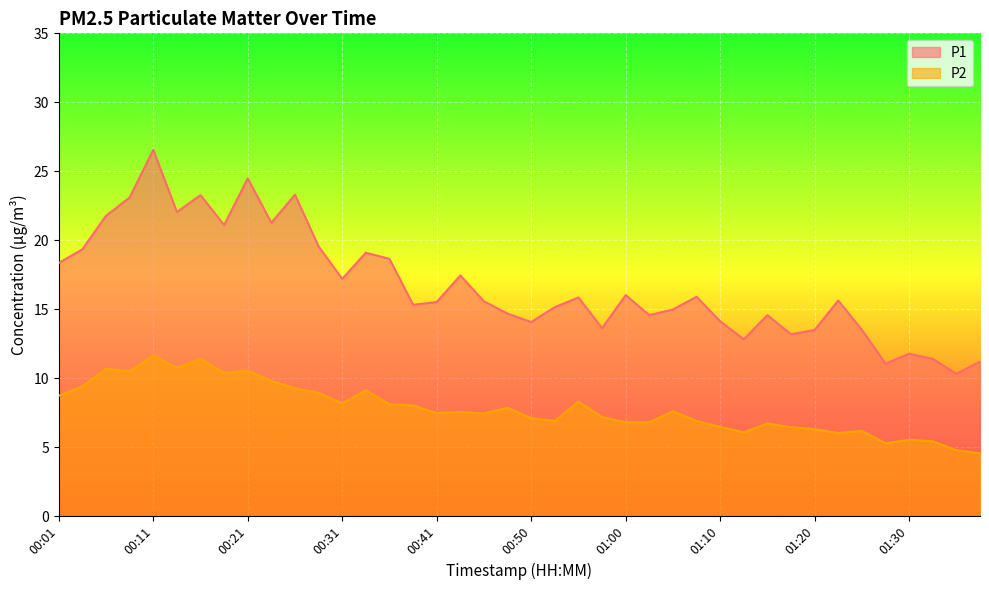

Count the number of data series in this chart.

2